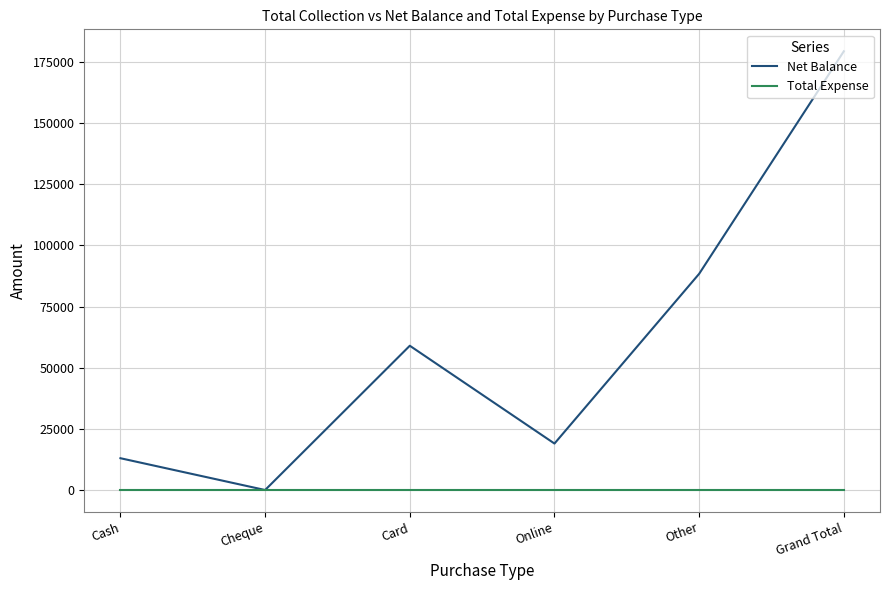

Which series has the largest total across all categories?

Net Balance